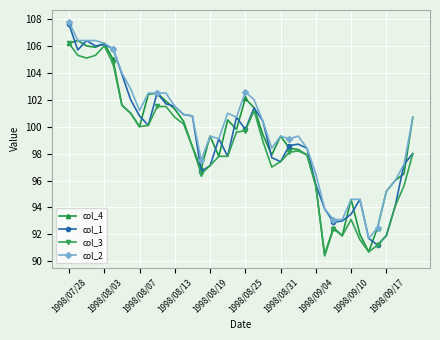

What is the maximum value shown in the chart?

107.8